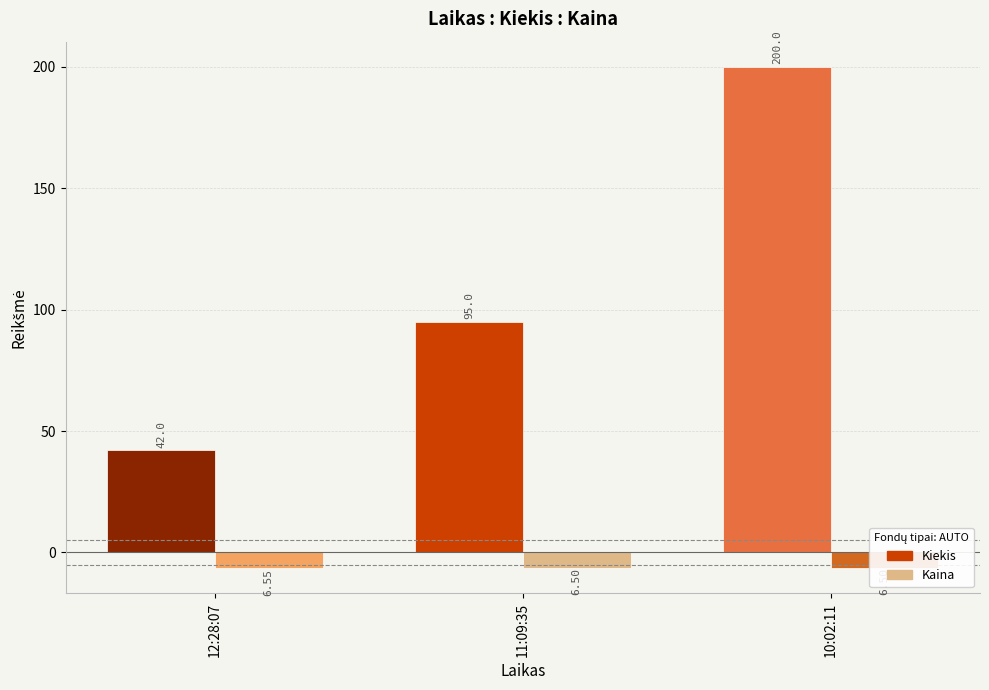

List the labels in order of Kiekis value, largest first.

10:02:11, 11:09:35, 12:28:07